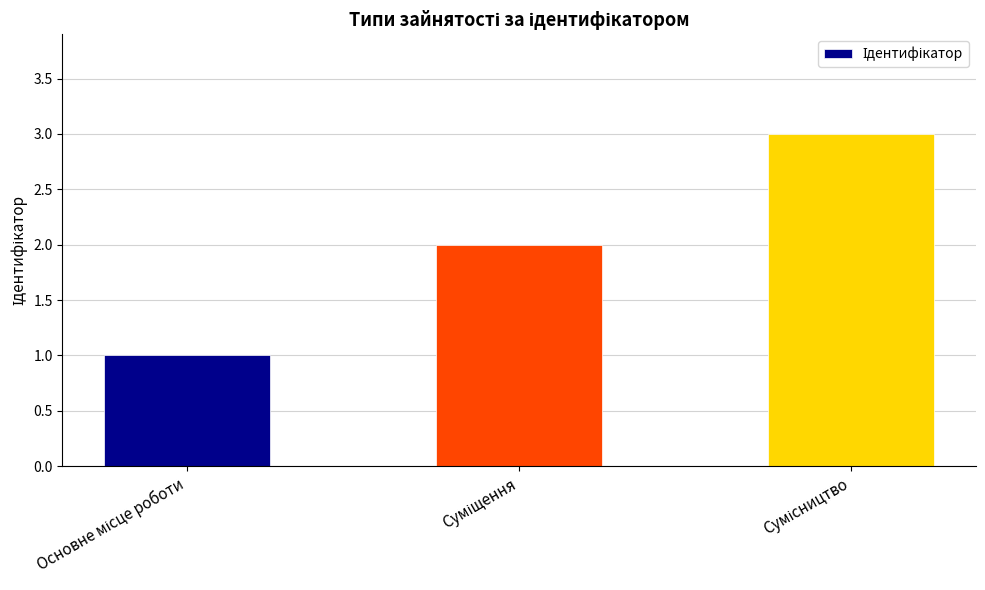

What is the greatest value displayed?

3